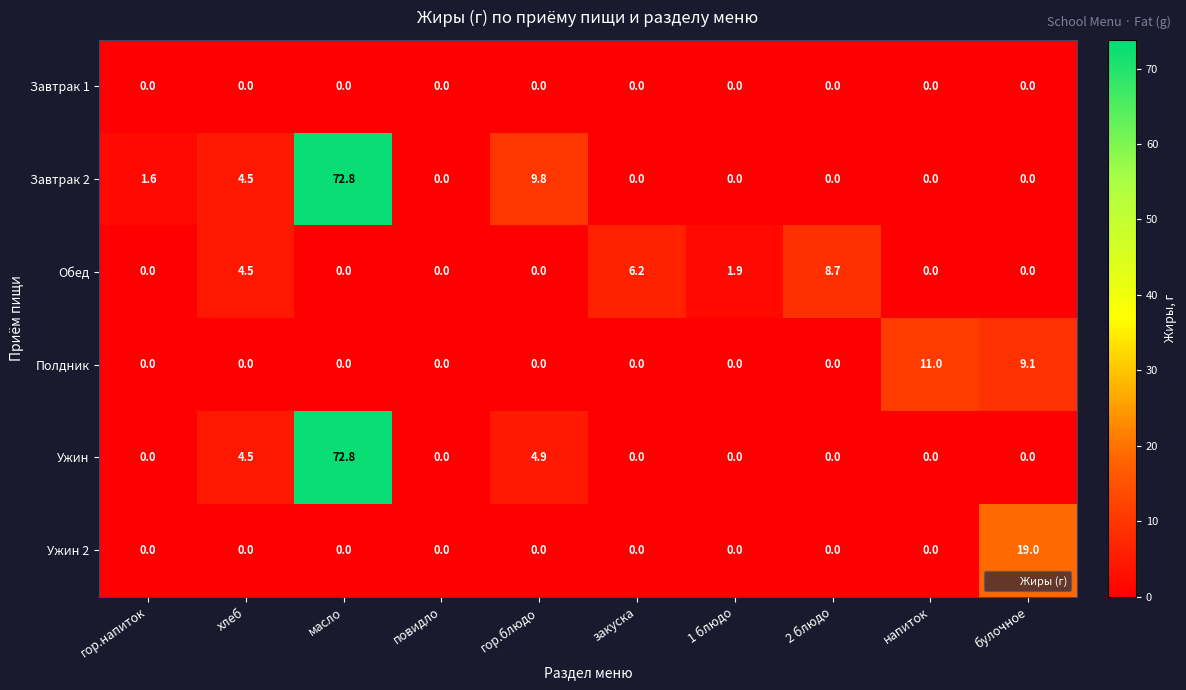

The value of Ужин at 2 блюдо is 25.9. True or false?

False